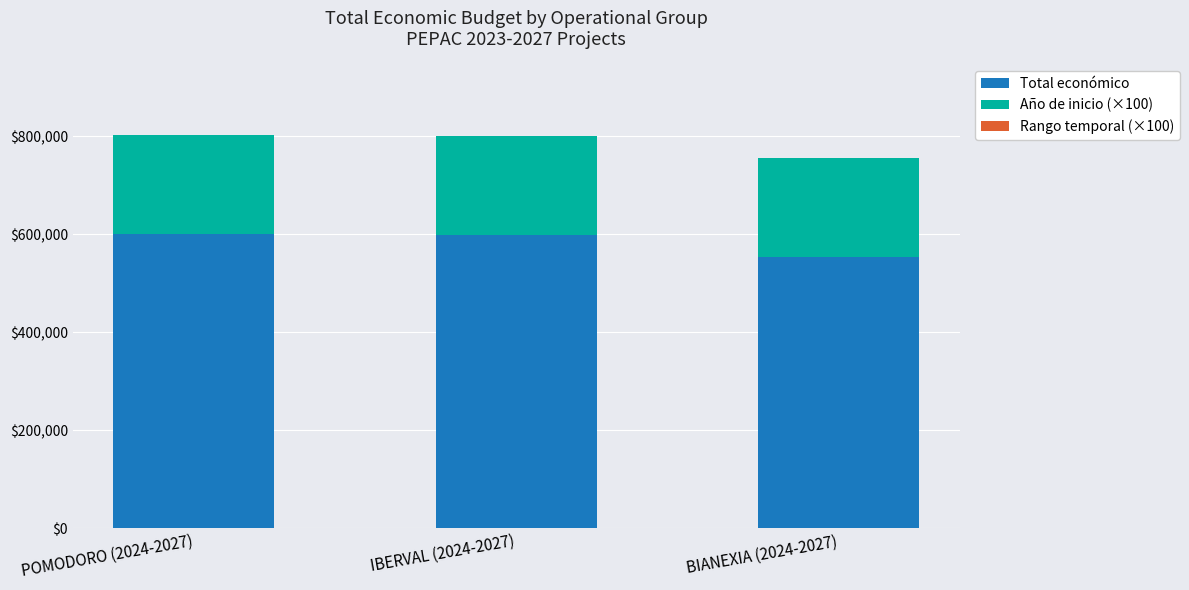

What is the difference between the Total económico values at BIANEXIA (2024-2027) and POMODORO (2024-2027)?

46344